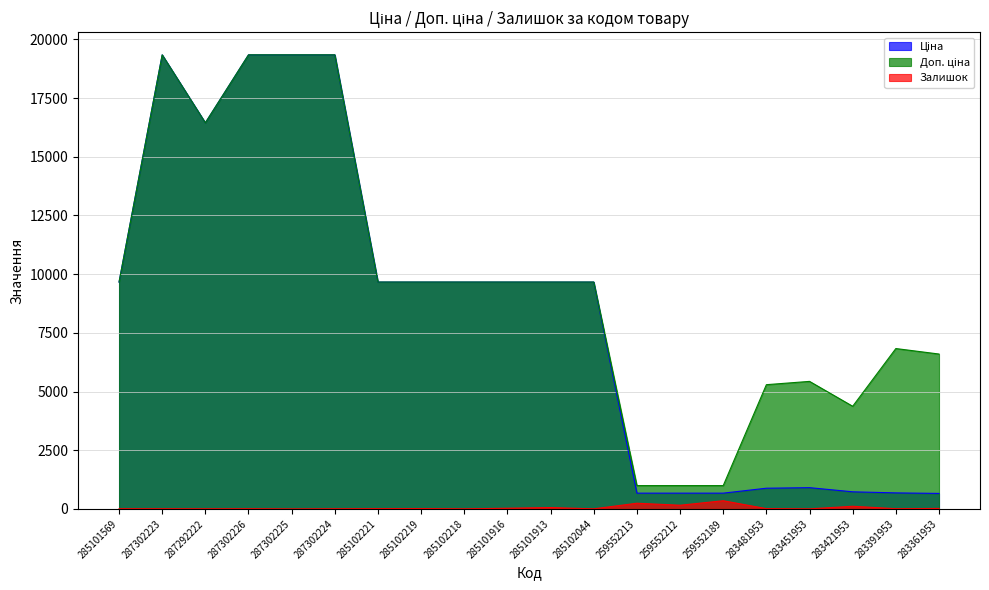

What is the difference between the highest and lowest values at 285102219?

9650.7